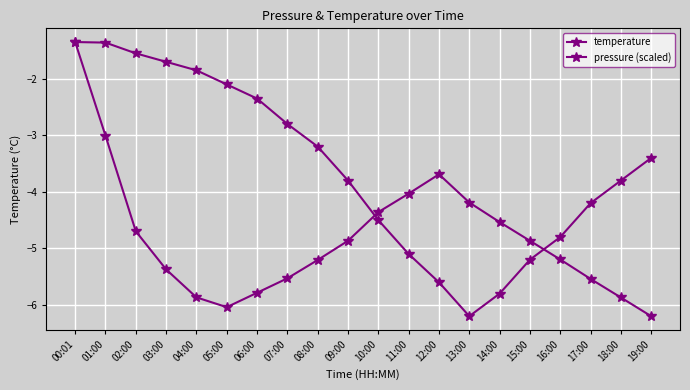

Is the value of pressure (scaled) at 18:00 greater than the value of temperature at 02:00?

No